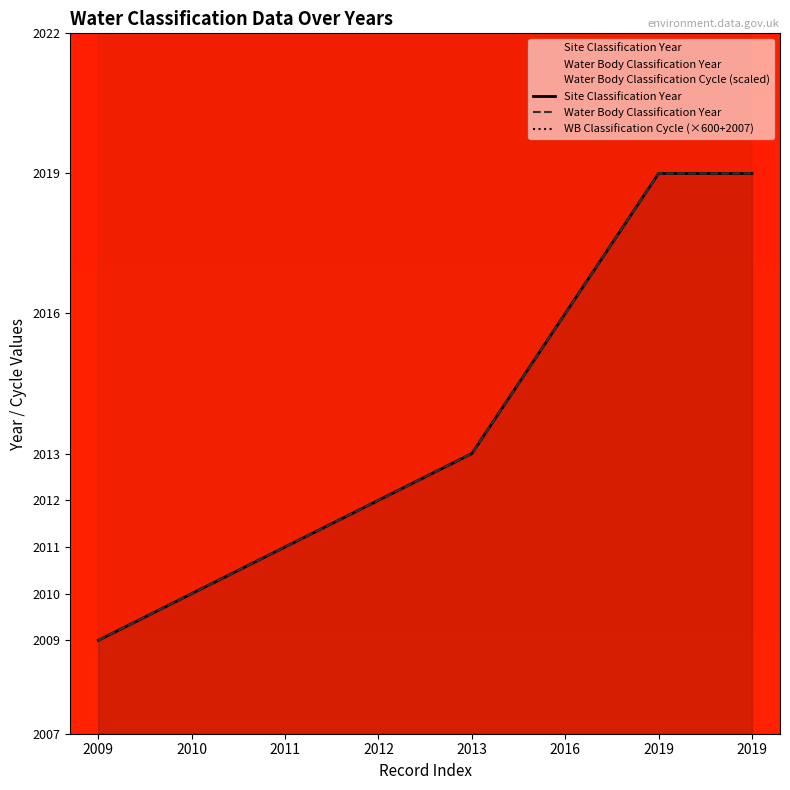

Which series has the largest total across all categories?

WB Classification Cycle (×600+2007)